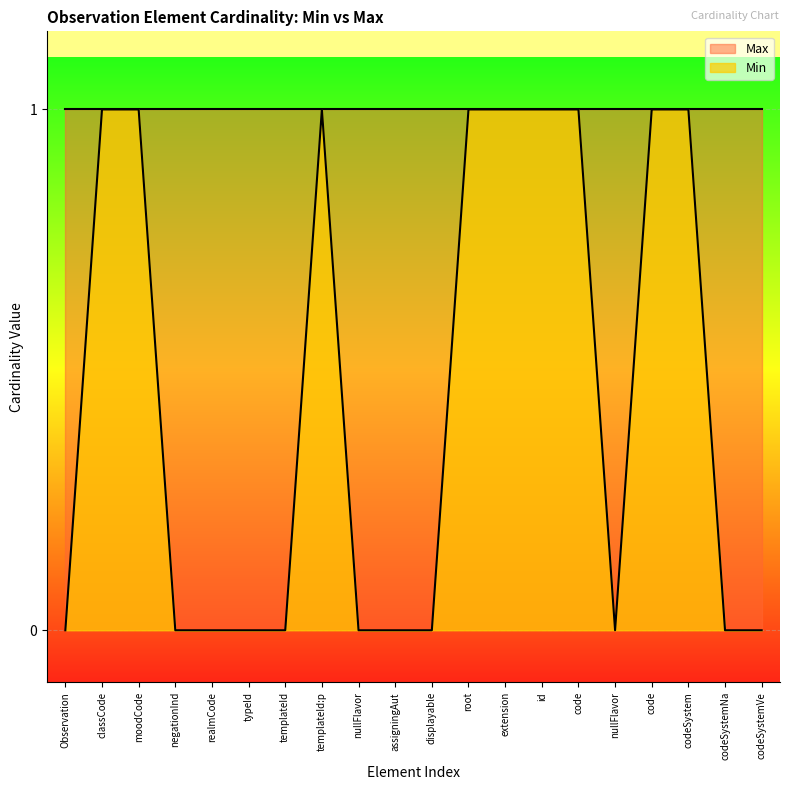

What is the maximum value shown in the chart?

1